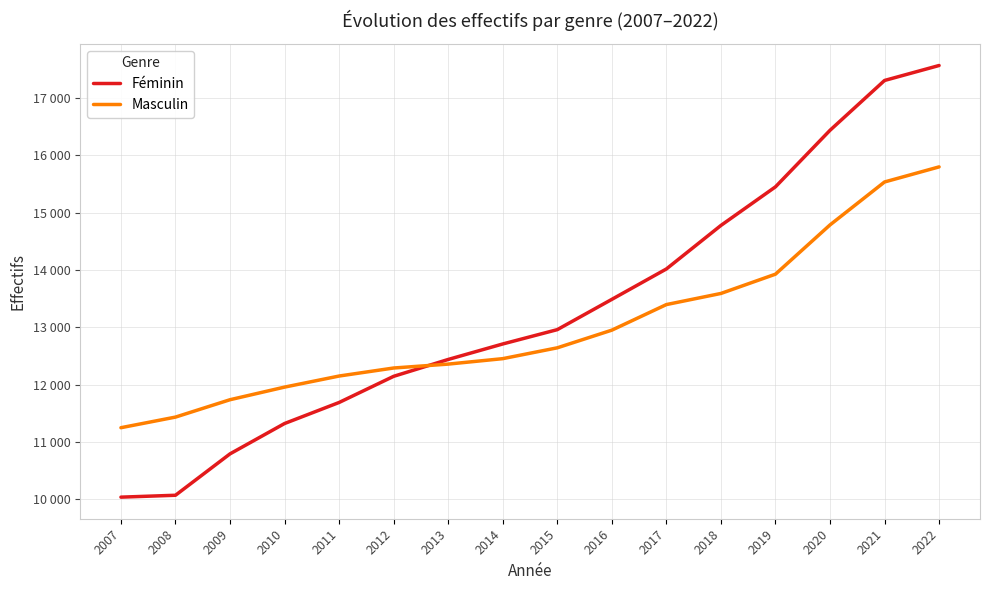

List the series in order of their peak value, lowest first.

Masculin, Féminin